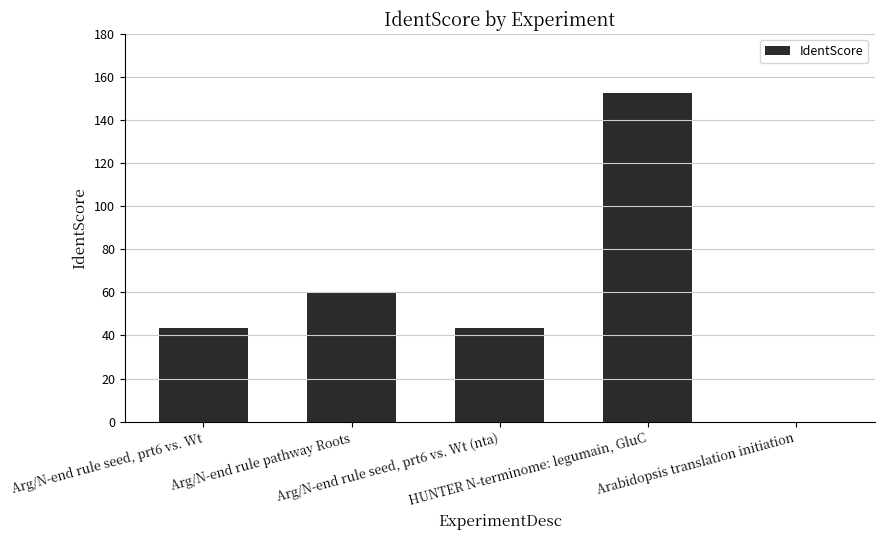

What is the change in value from Arg/N-end rule seed, prt6 vs. Wt to Arg/N-end rule pathway Roots?

+16.4